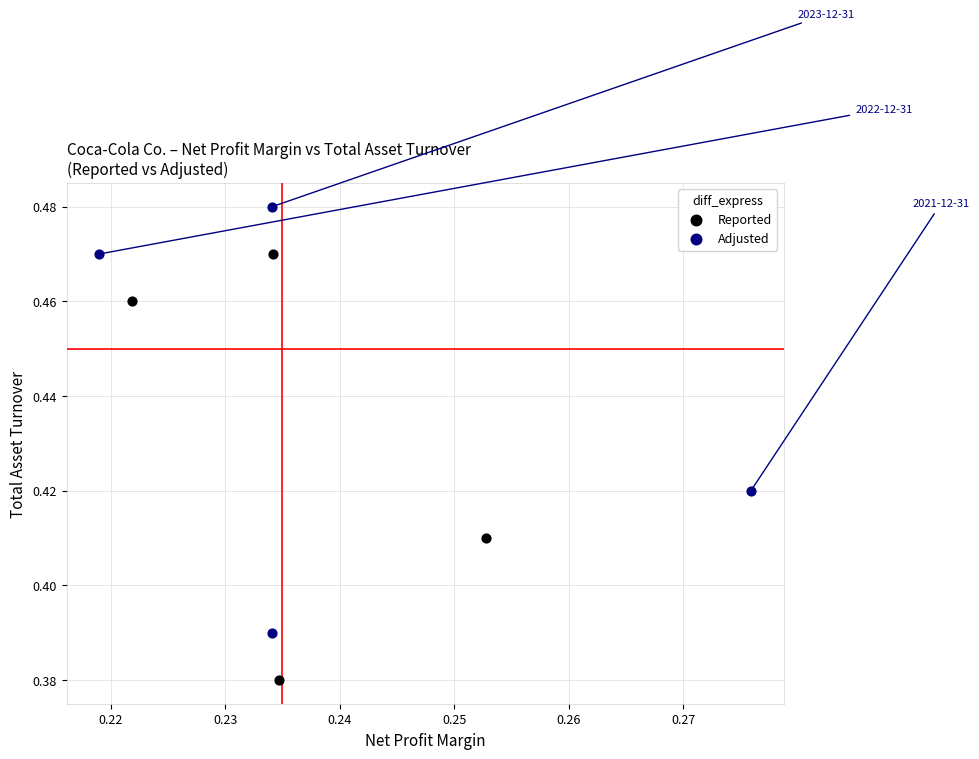

Which series reaches the minimum Y coordinate?

Reported